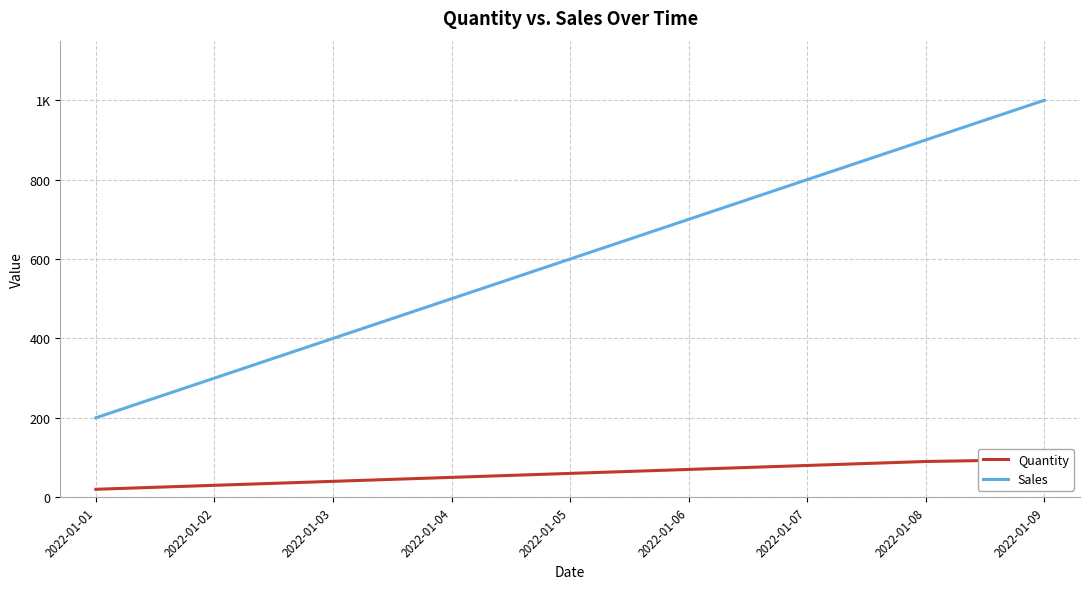

What is the lowest value of the Sales series?

200